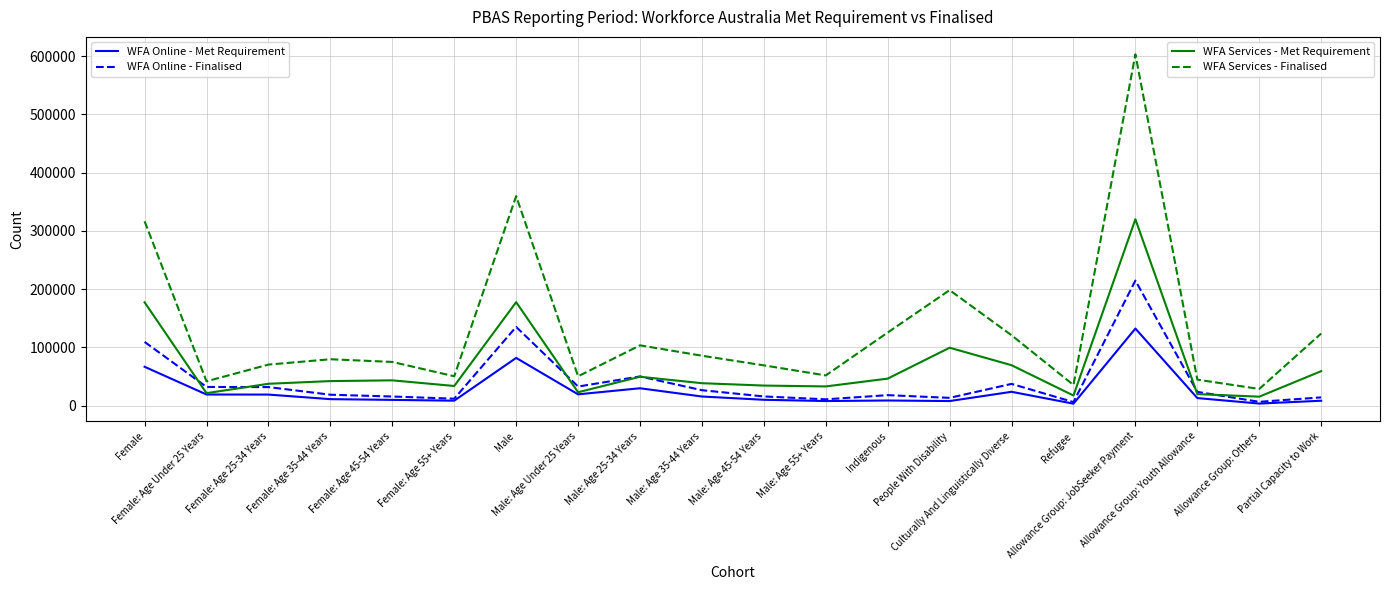

What is the greatest value displayed?

603105